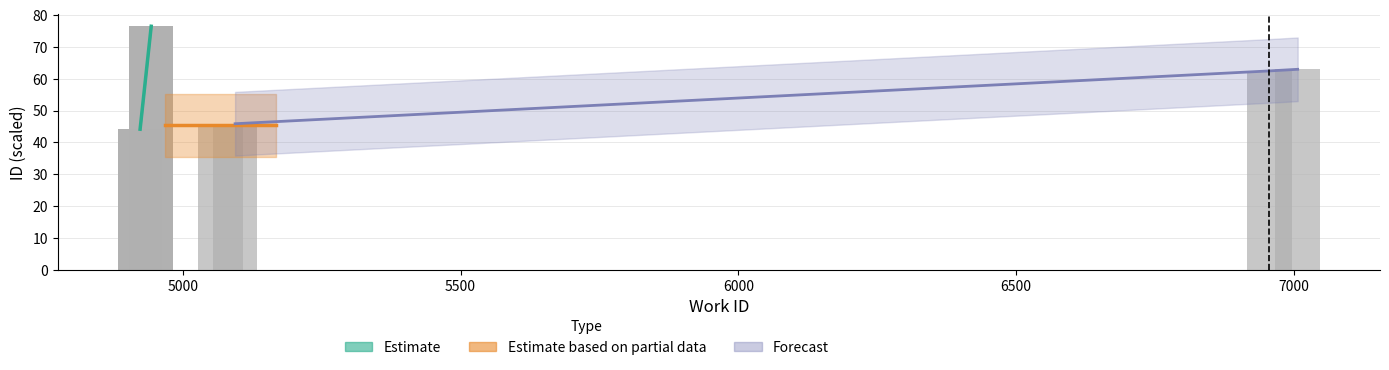

What value does the data have at 4923?

44.3